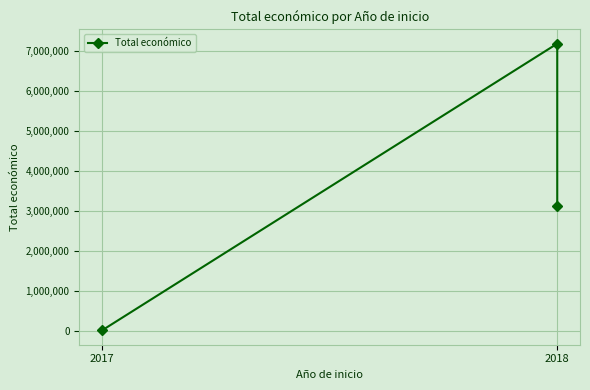

Where is the data nearest to the value 3596101?

2018